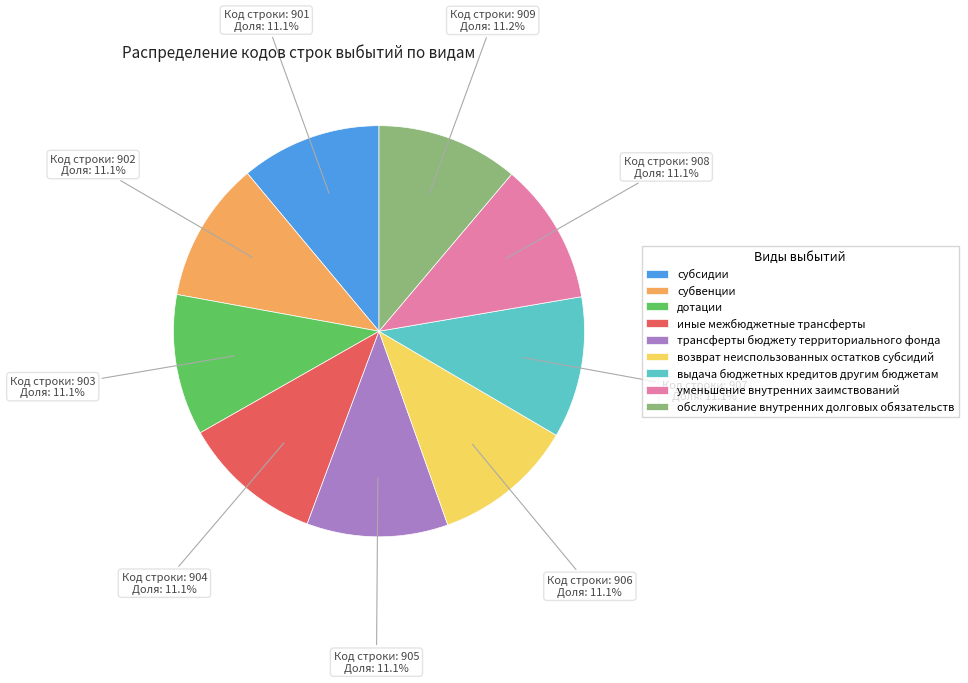

Combined, what portion of the pie is трансферты бюджету территориального фонда and иные межбюджетные трансферты?

22.2%